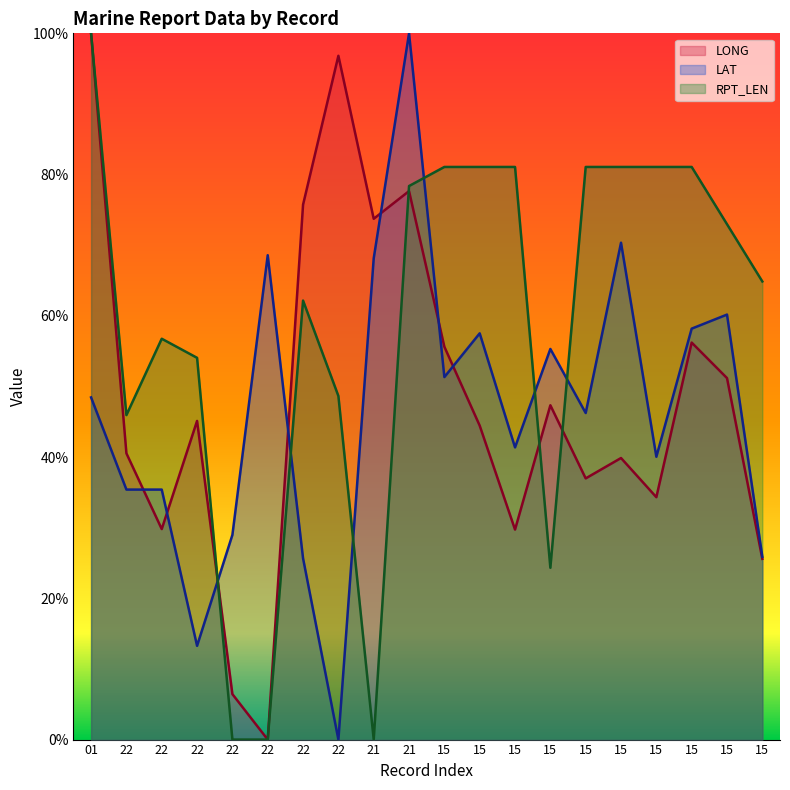

True or false: RPT_LEN has a value of 13.0 at 15.

False